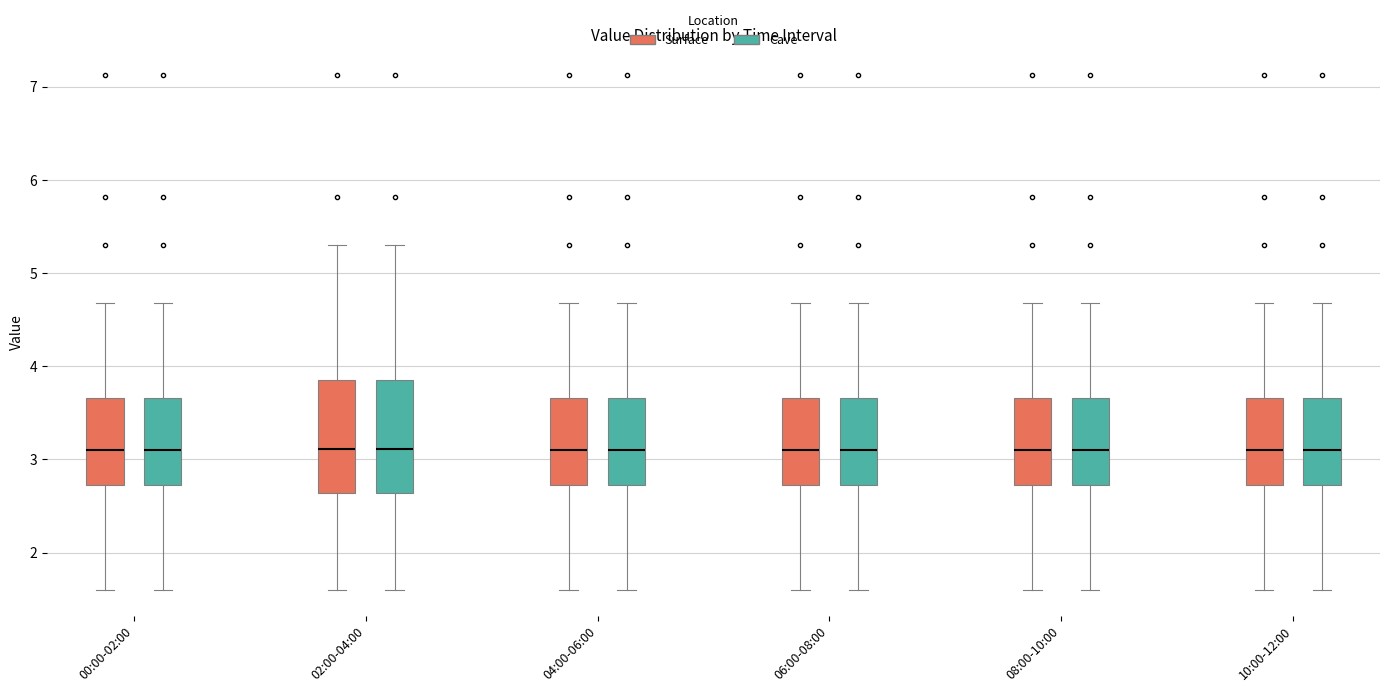

Where does the lower whisker of the box for 10:00-12:00 (Surface) end on the y-axis? The values are not printed on the chart, so give them approximately, as read against the axis.

1.6